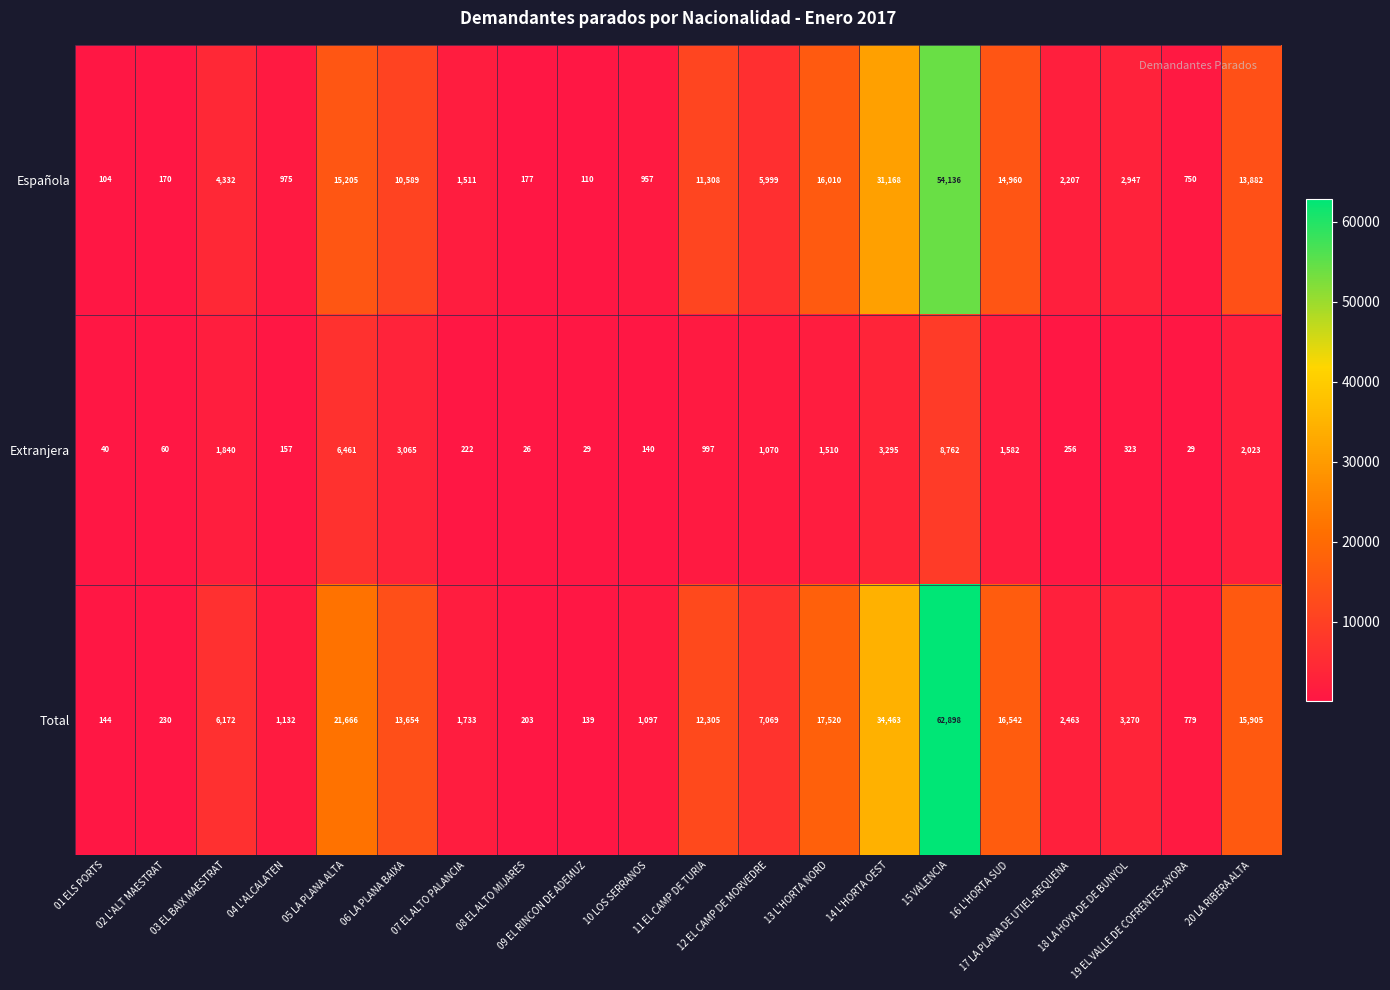

Which series has the widest spread of values?

Total